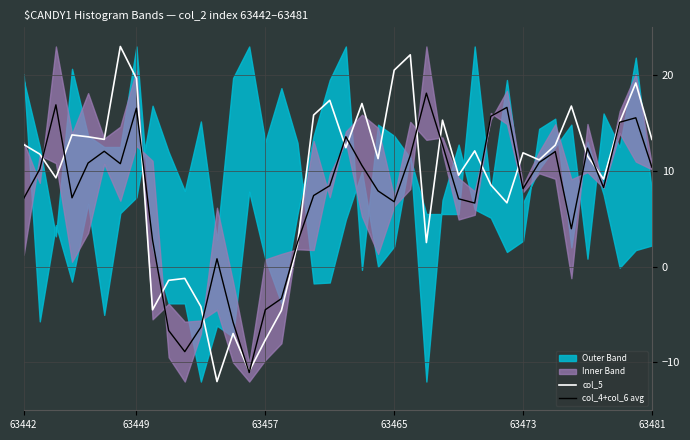

True or false: col_5 has a value of 8.3 at 63442.

False